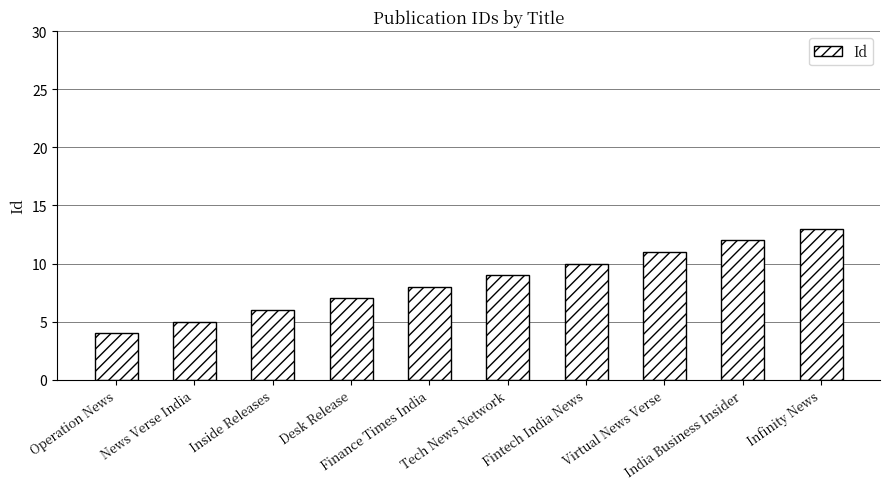

How many series are shown in this chart?

1